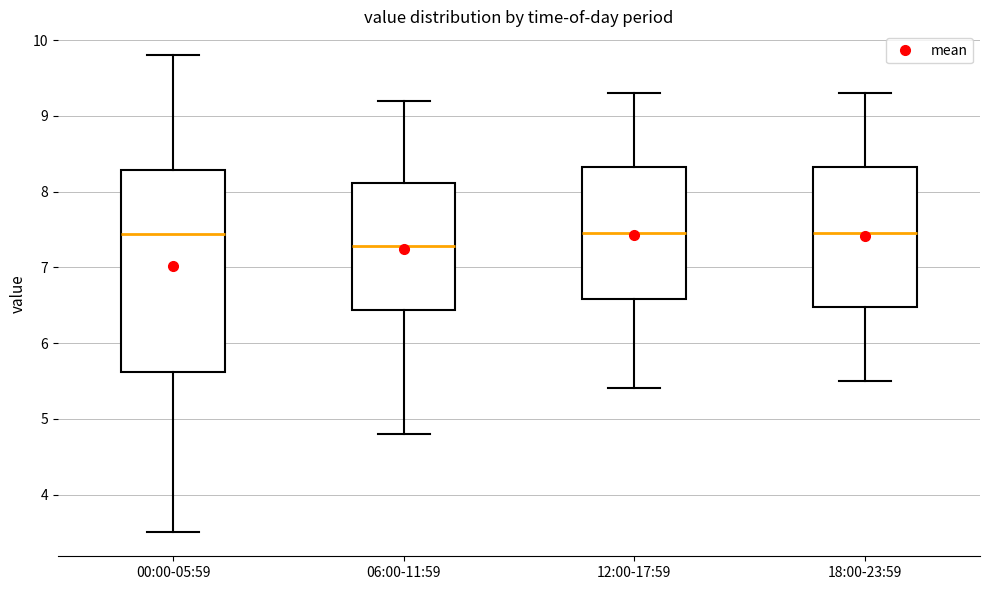

Which box's median line is the lowest?

06:00-11:59